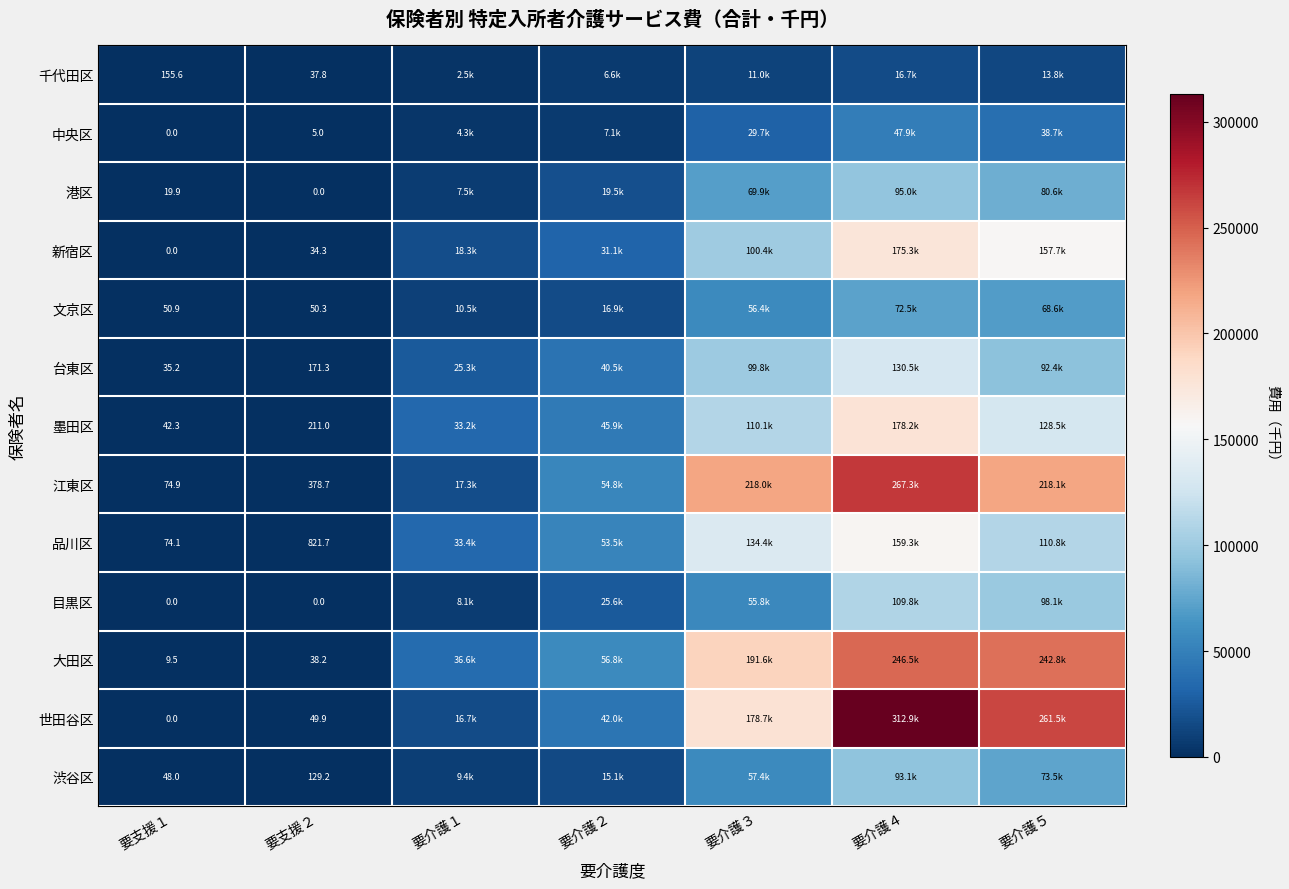

The 台東区 series shows 130511.2 at 要介護４. True or false?

True